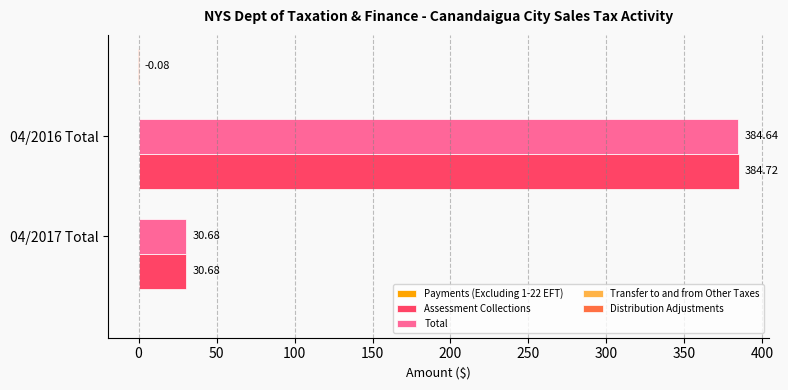

How many data points in Assessment Collections are above 384?

1